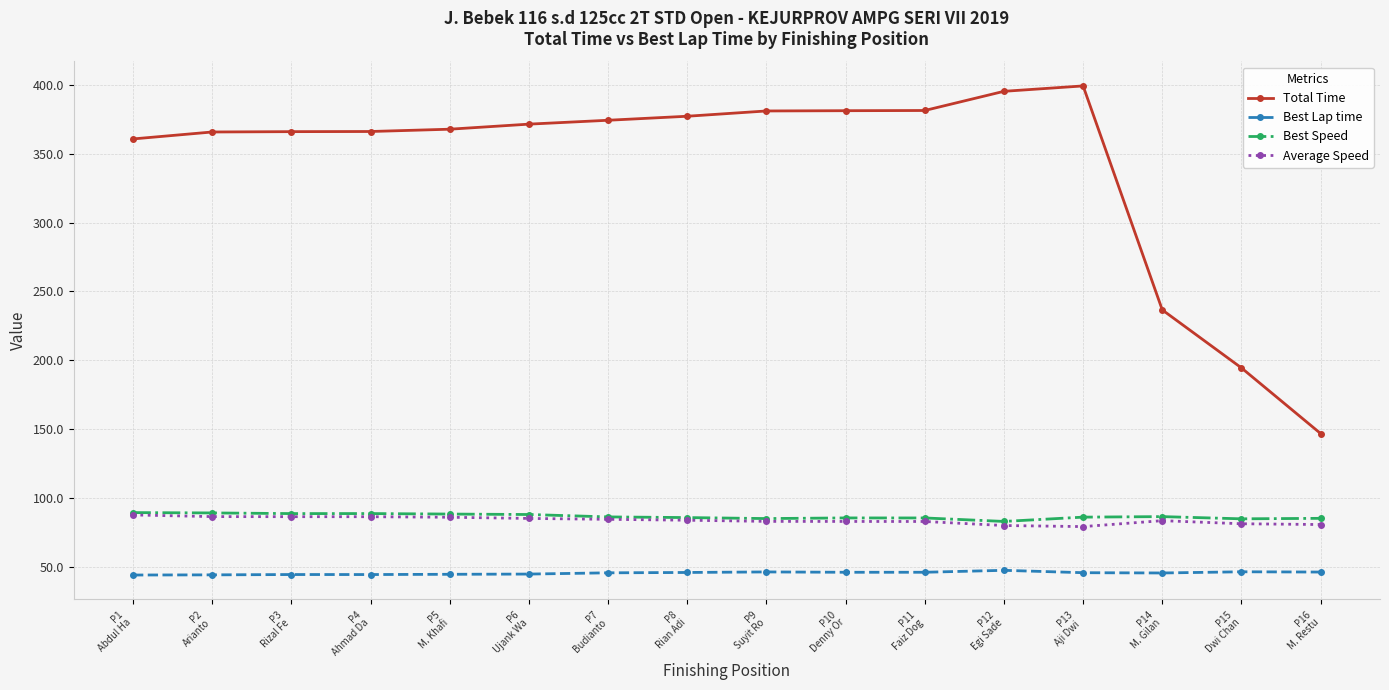

What is the smallest value displayed?

44.2